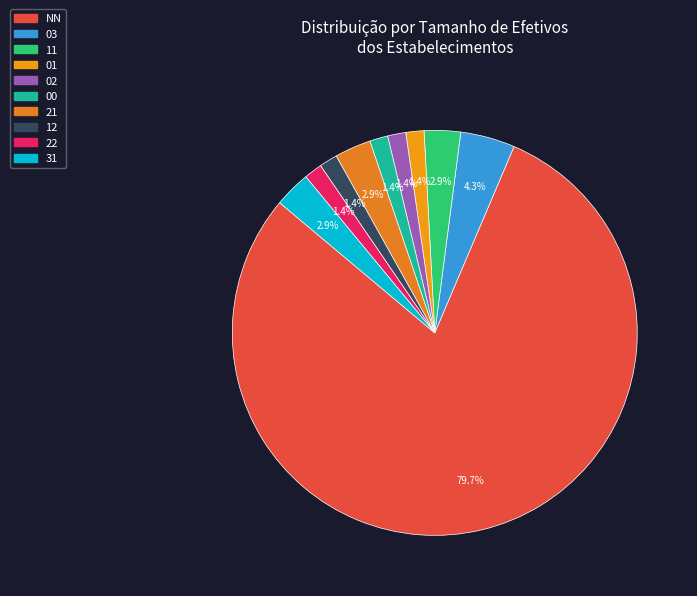

Does any single category account for the majority?

Yes